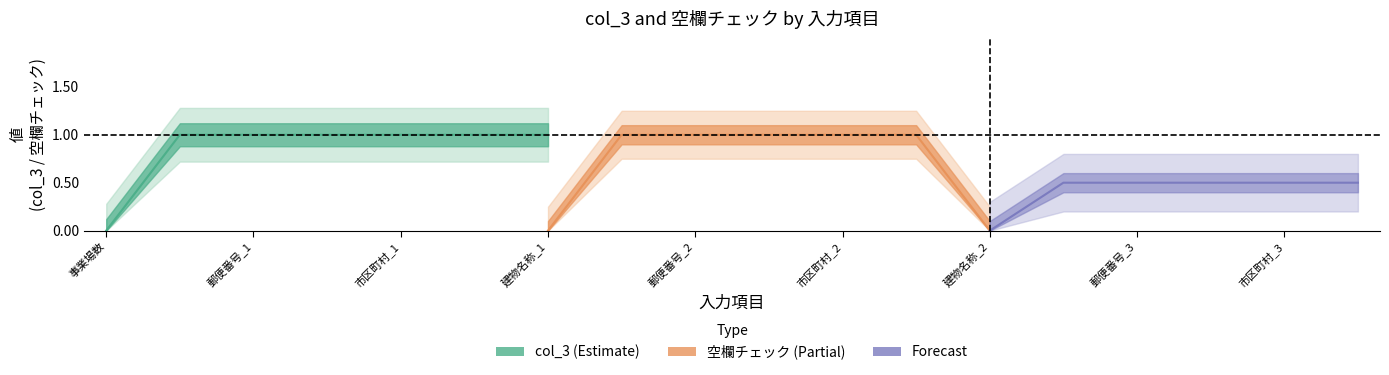

What is the maximum value for 空欄チェック_values?

1